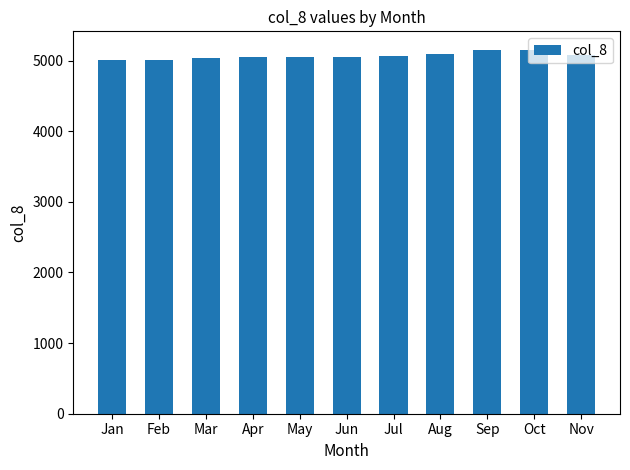

What is the maximum value shown in the chart?

5156